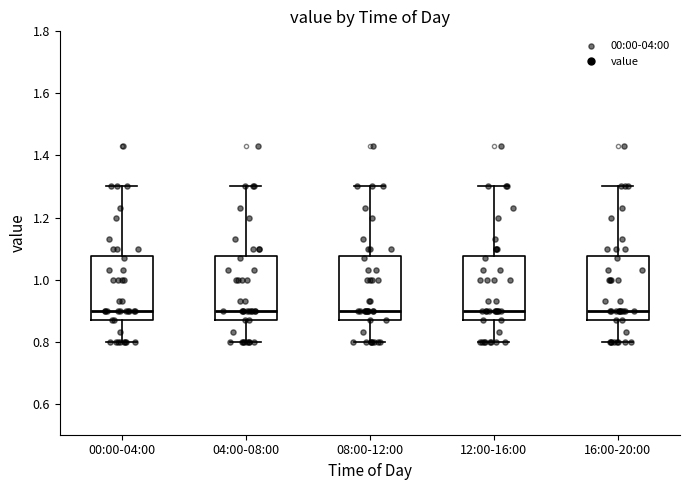

Where does the lower whisker of the box for 04:00-08:00 end on the y-axis? The values are not printed on the chart, so give them approximately, as read against the axis.

0.80